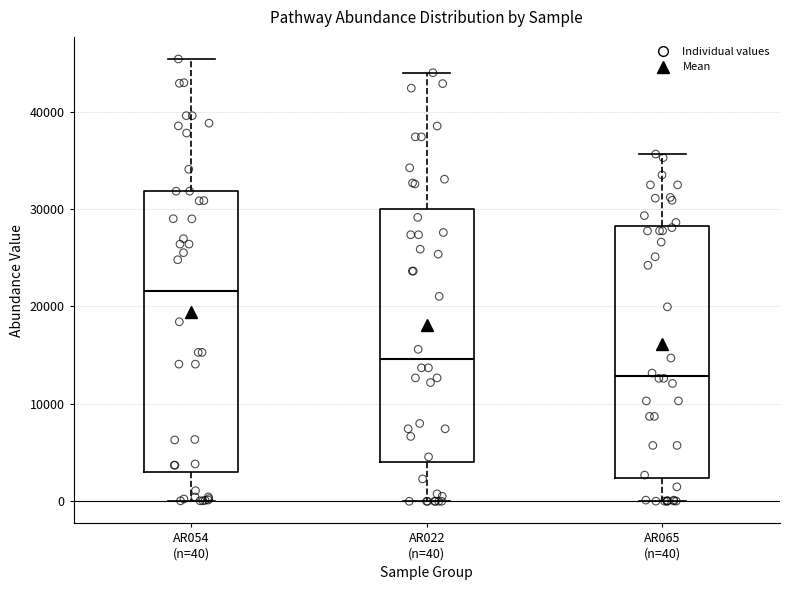

Reading left to right, read every box against the y-axis: the position of its median line, the range the box covers, and the ends of its whiskers. The values are not printed on the chart, so give them approximately, as read against the axis.

AR054 (n=40): median 22000, box 3000 to 32000, whiskers 0 to 45000
AR022 (n=40): median 15000, box 4000 to 30000, whiskers 0 to 44000
AR065 (n=40): median 13000, box 2000 to 28000, whiskers 0 to 36000